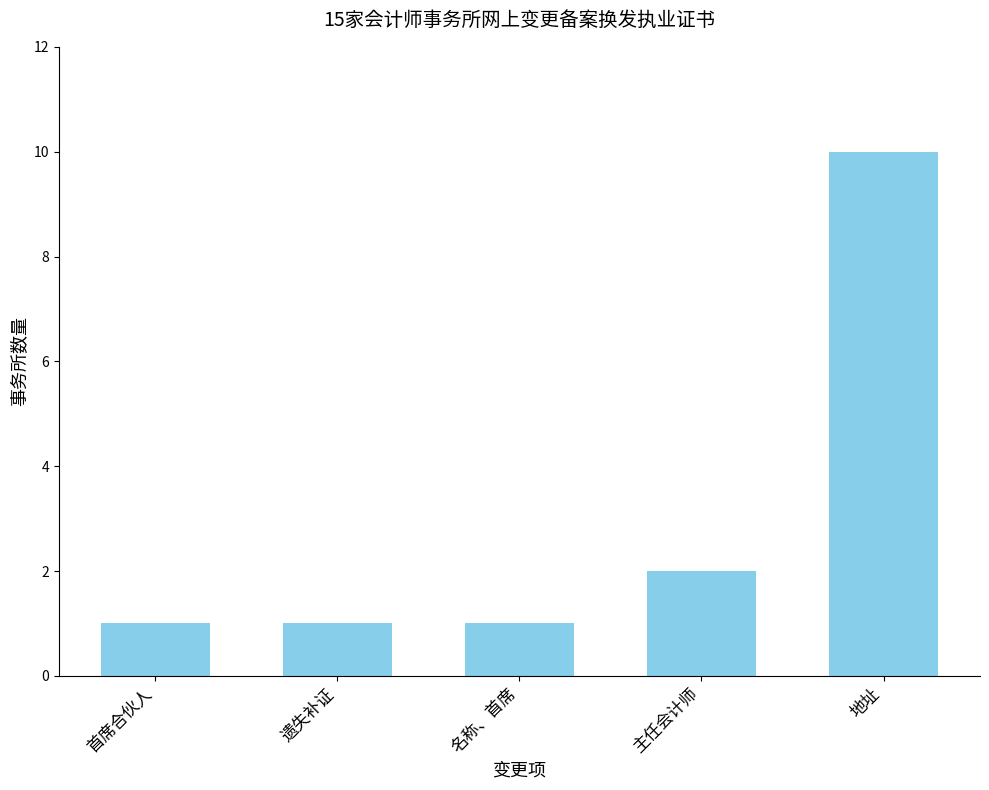

Which label corresponds to the largest value in the chart?

地址